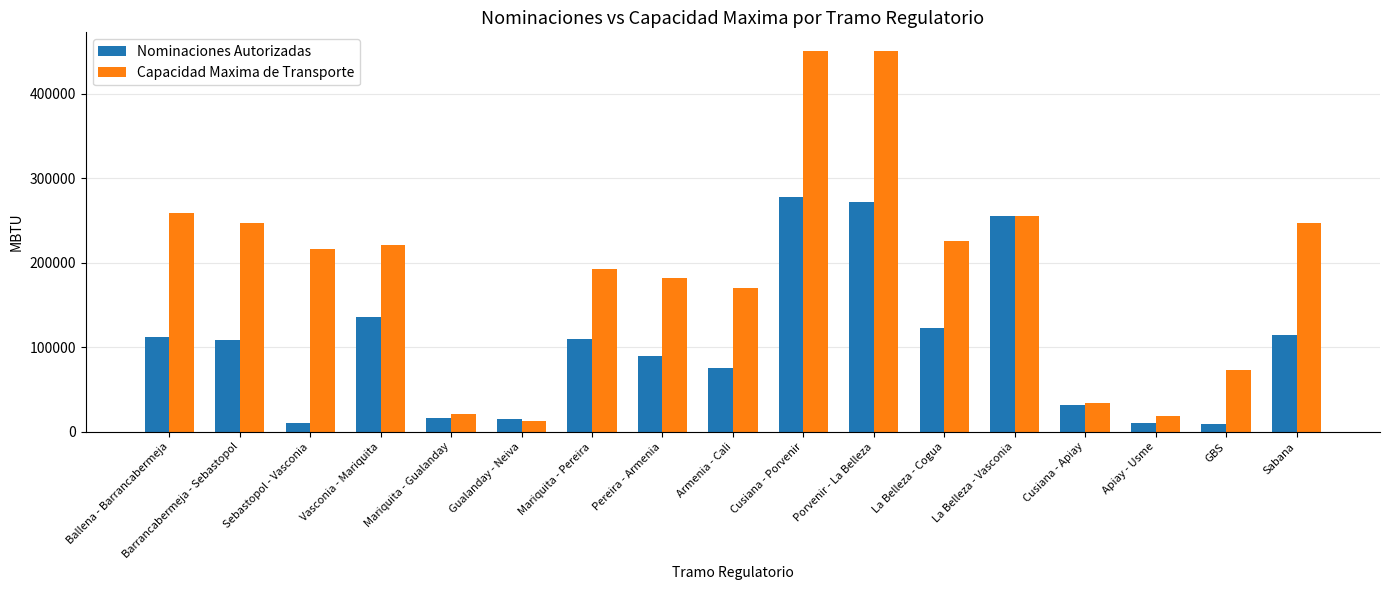

Rank the series by their average value, from highest to lowest.

Capacidad Maxima de Transporte, Nominaciones Autorizadas